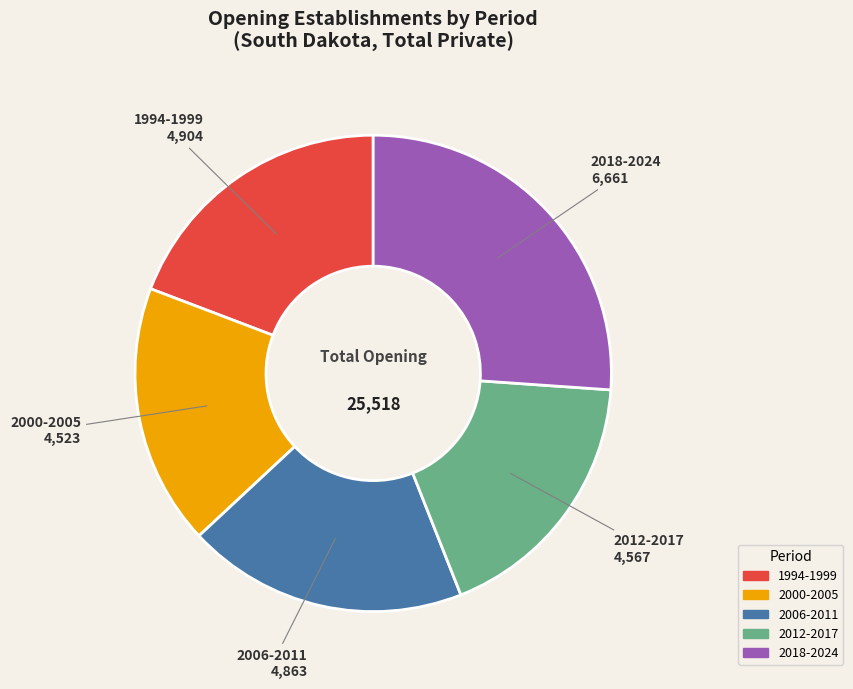

Is there any slice that represents more than half of the pie?

No